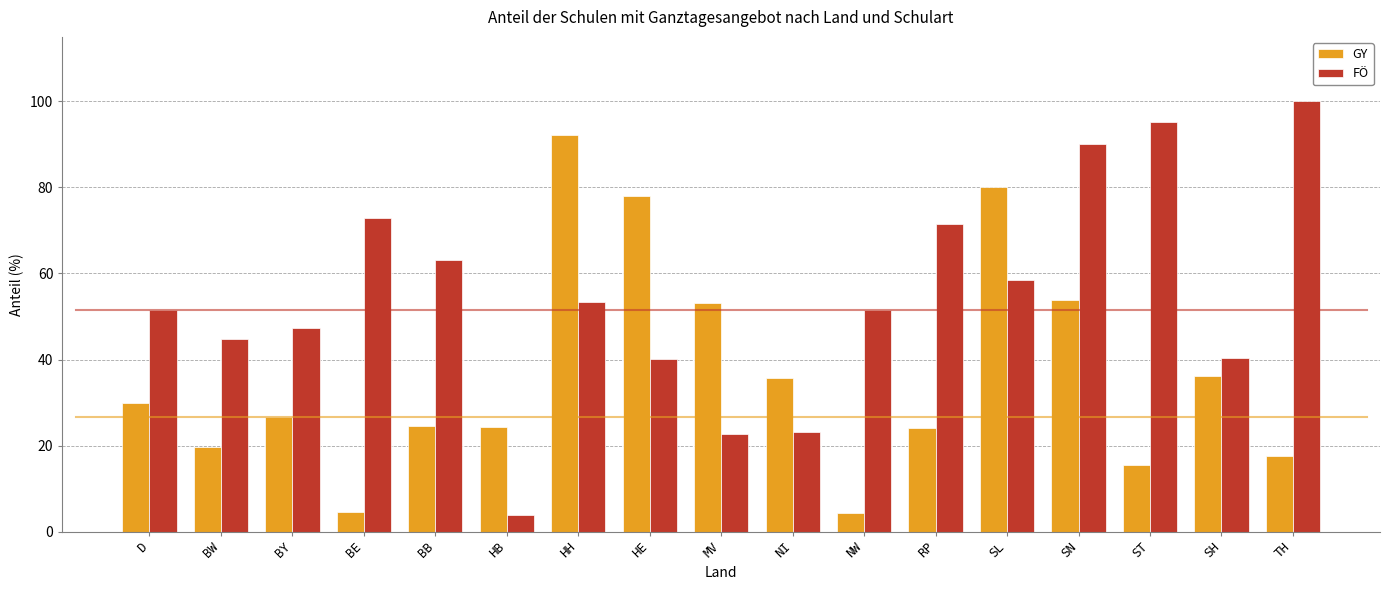

Which series changed the most between BW and HB?

FÖ